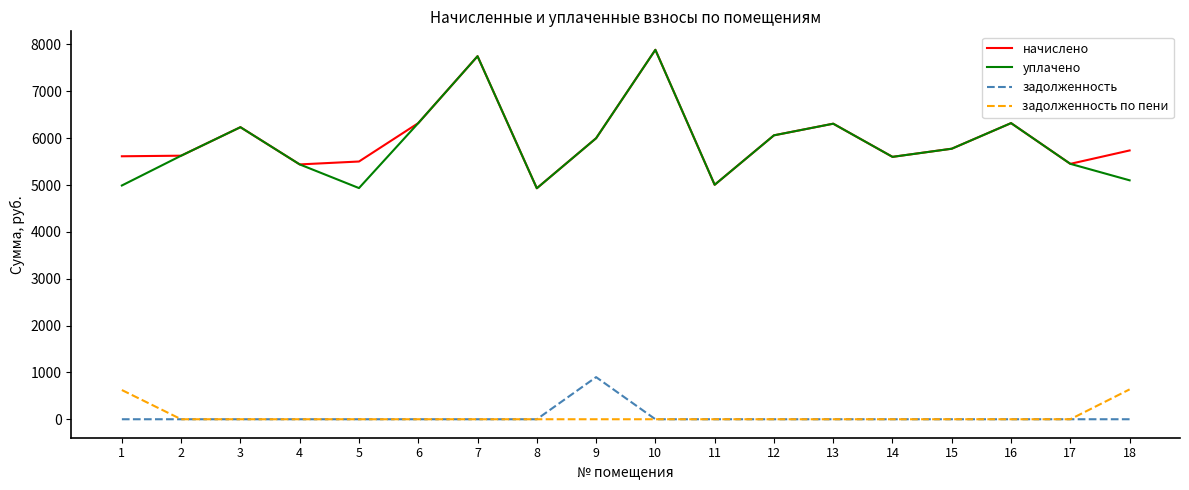

What is the sum of all задолженность по пени values?

1261.3